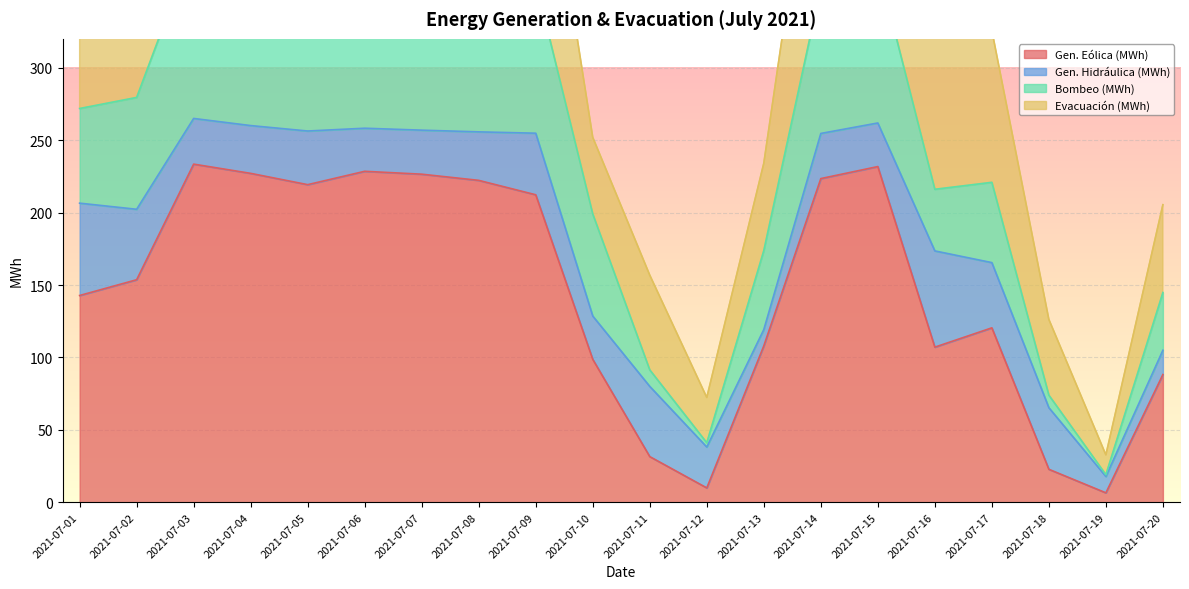

The Gen. Eólica (MWh) series shows 98.7 at 2021-07-10. True or false?

True